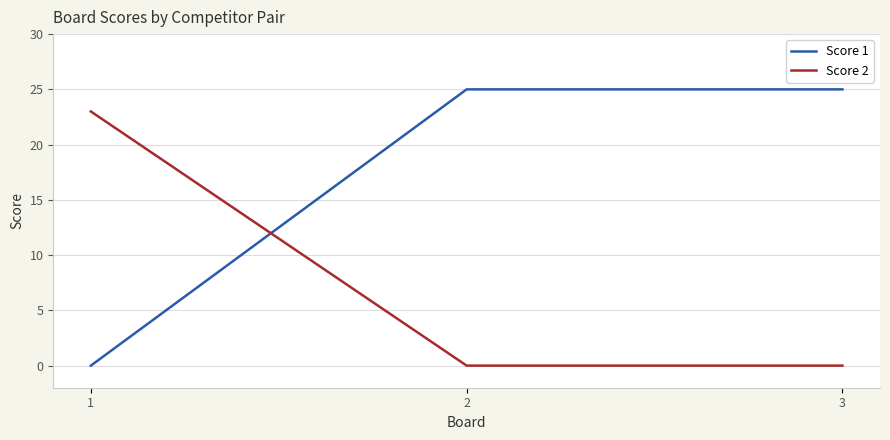

The value of Score 1 at 1 is 0. True or false?

True